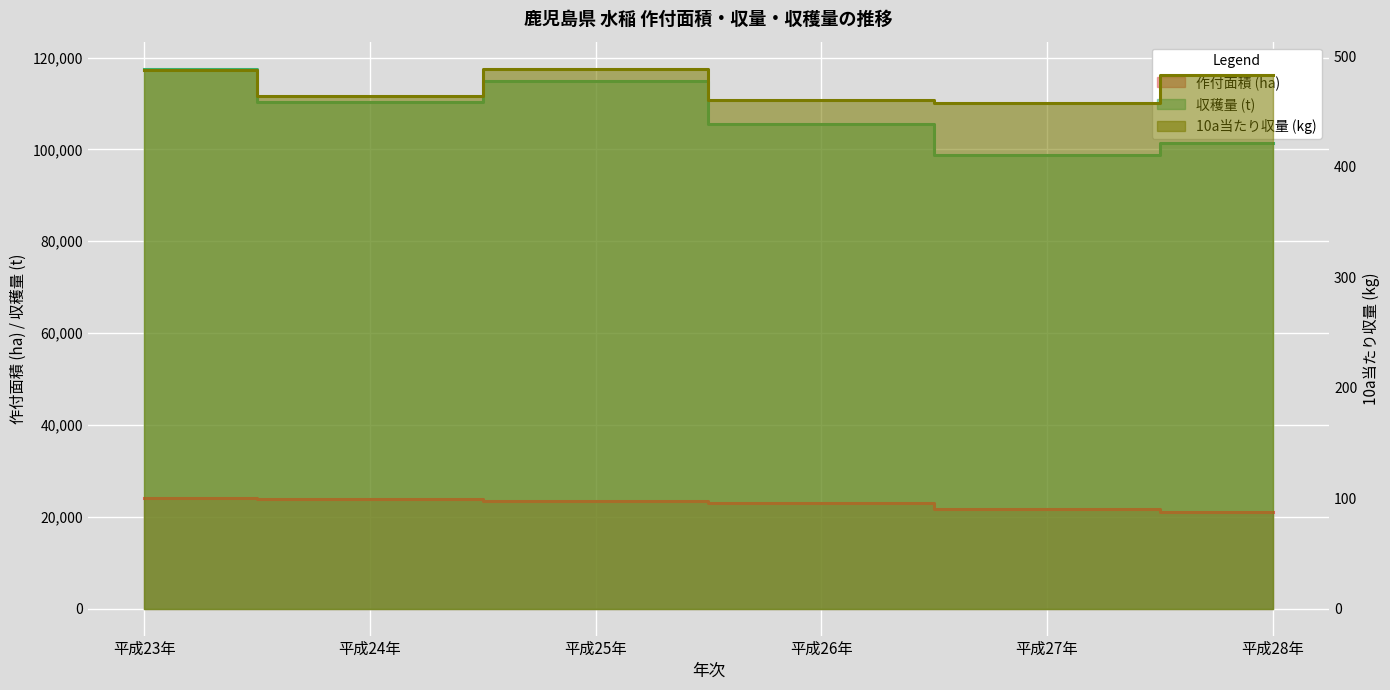

What position from the left is 平成25年?

3